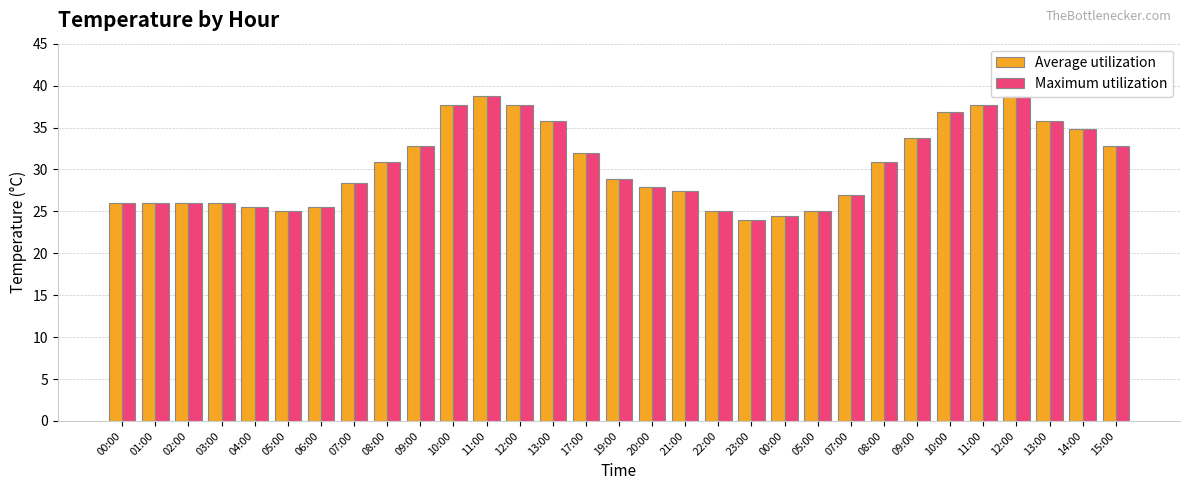

What is the sum of the Maximum utilization values at 13:00 and 19:00?

64.7